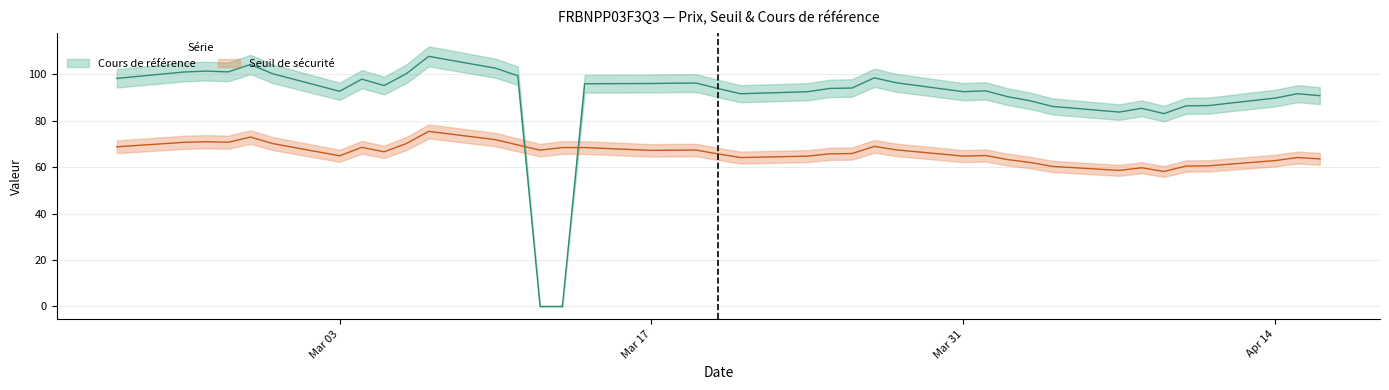

Which has a higher value, 5 or 35?

35